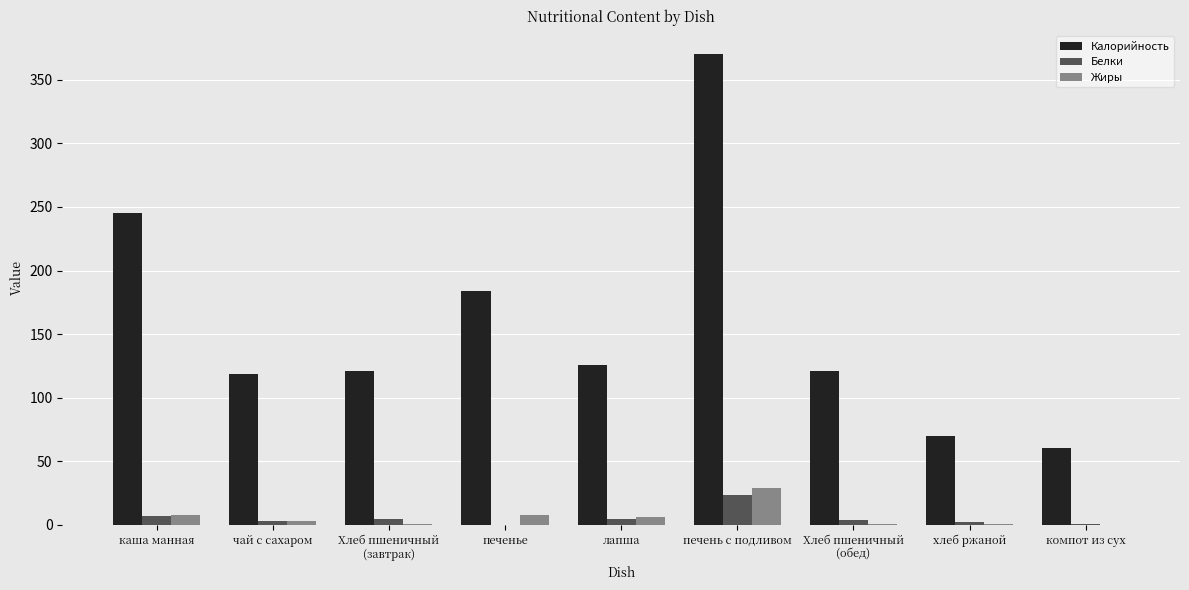

At which category is the sum across all series the highest?

печень с подливом